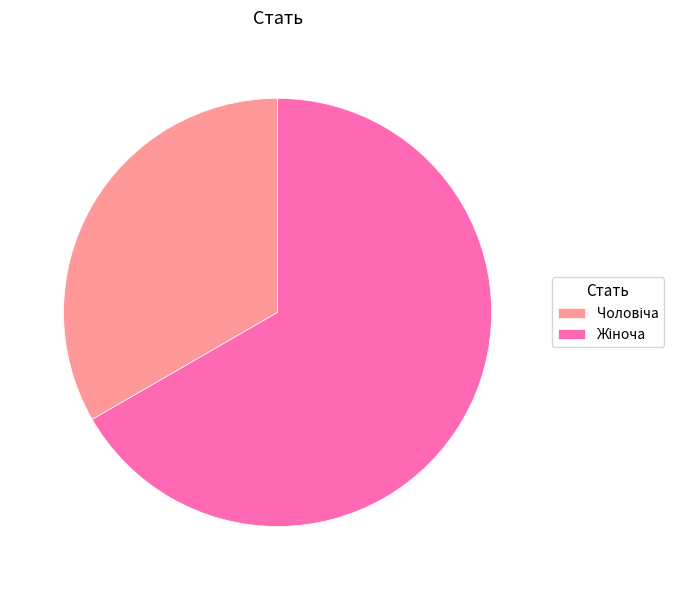

Does any single category account for the majority?

Yes